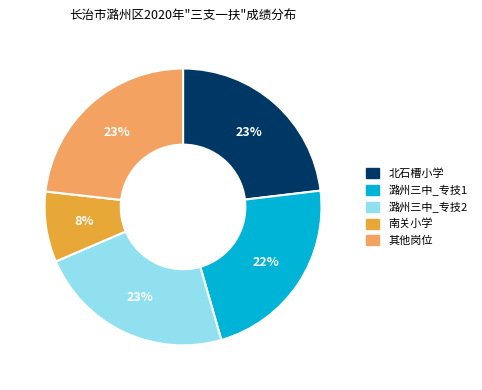

True or false: 南关小学 accounts for 3% of the total.

False